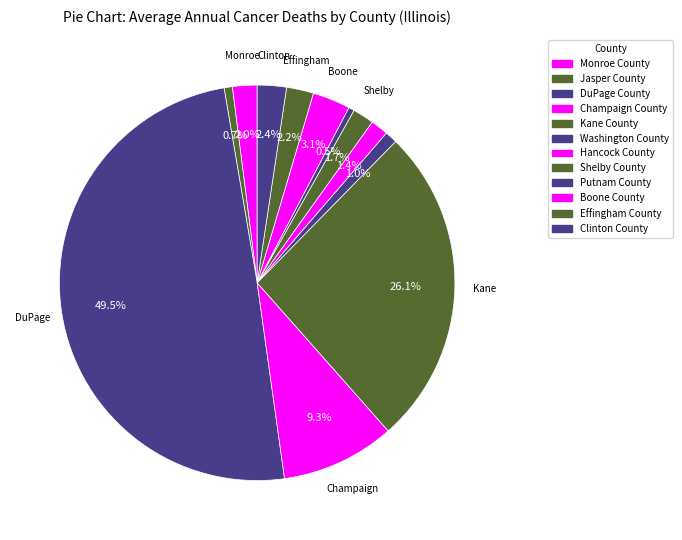

How many slices are in this pie chart?

12